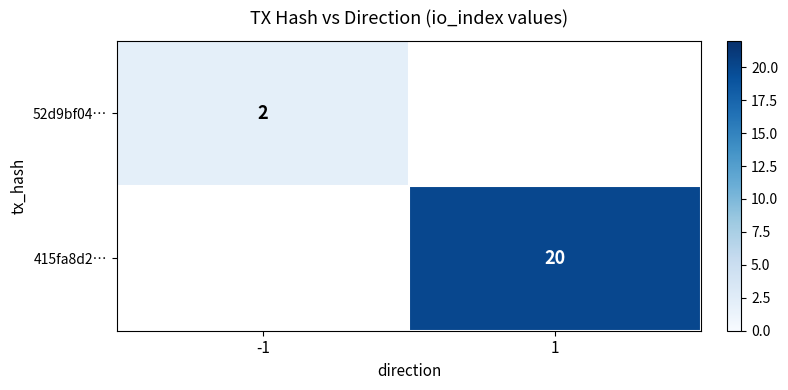

Count the number of data series in this chart.

2